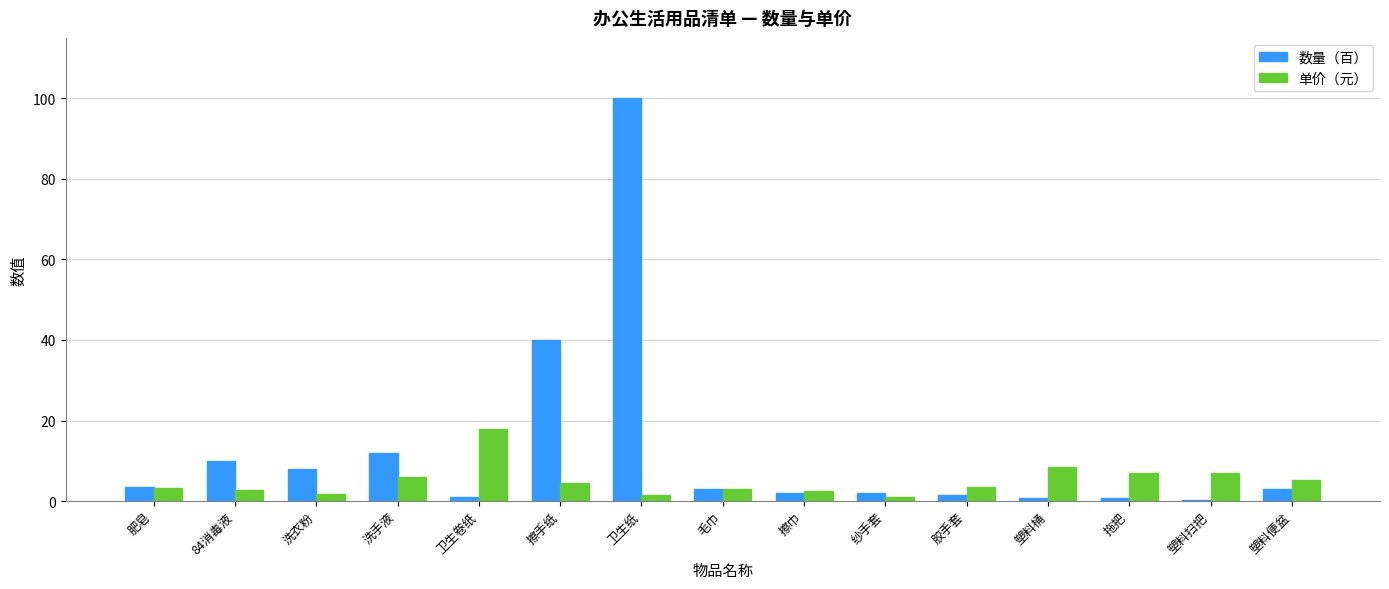

What is the maximum value for 单价（元）?

18.0